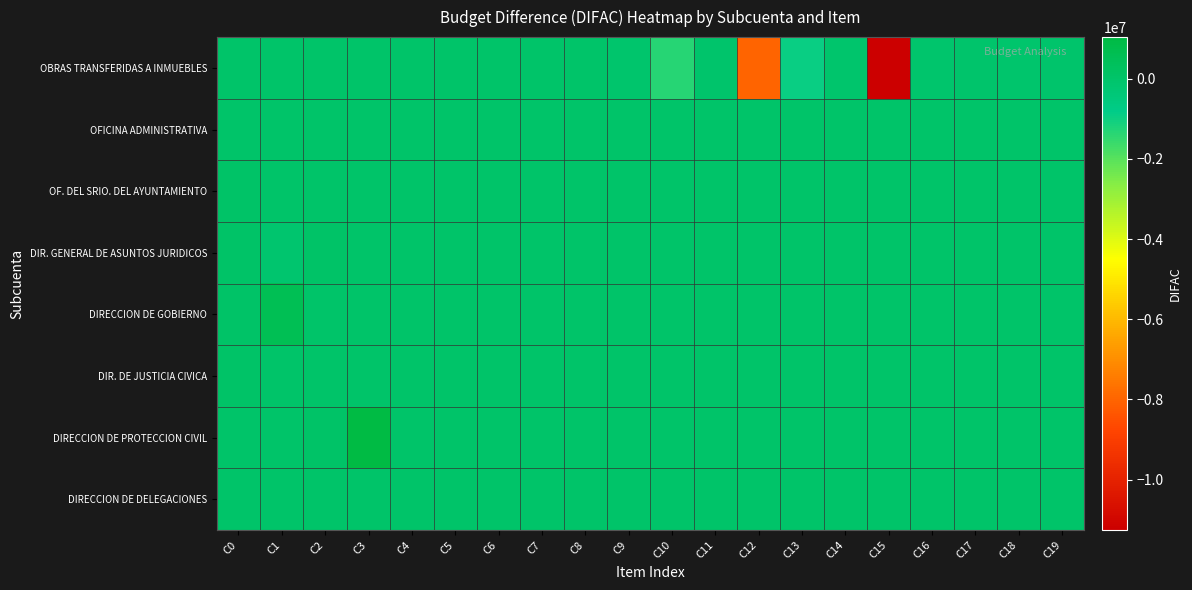

At which category is the sum across all series the highest?

C3